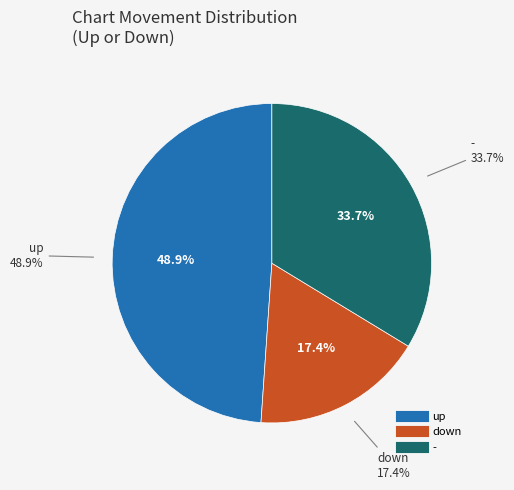

True or false: - accounts for 28% of the total.

False